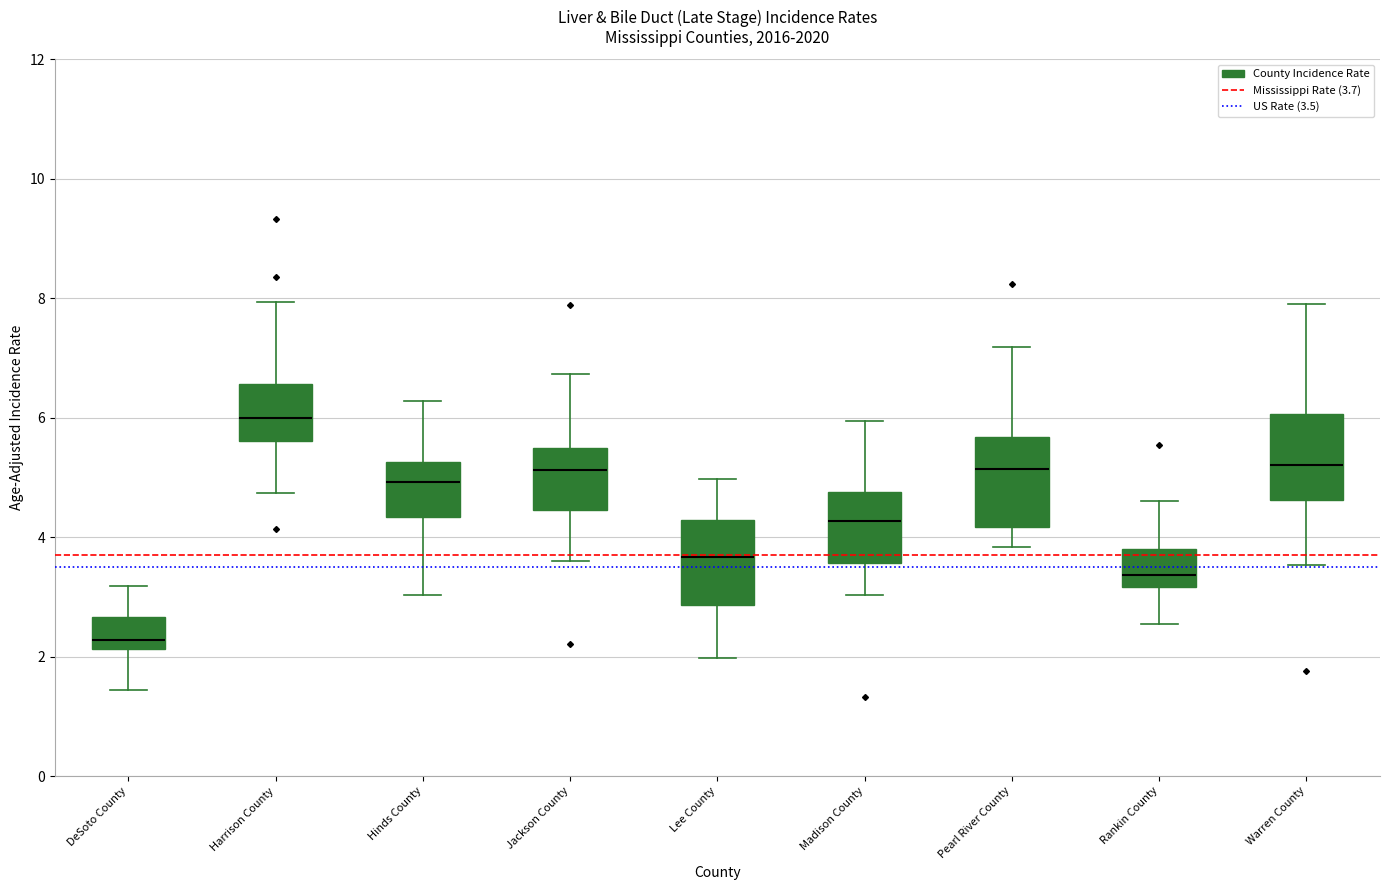

Reading left to right, read every box against the y-axis: the position of its median line, the range the box covers, and the ends of its whiskers. The values are not printed on the chart, so give them approximately, as read against the axis.

DeSoto County: median 2.2 (just above the box's lower edge), box 2.2 to 2.6, whiskers 1.4 to 3.2
Harrison County: median 6.0, box 5.6 to 6.6, whiskers 4.8 to 8.0
Hinds County: median 5.0, box 4.4 to 5.2, whiskers 3.0 to 6.2
Jackson County: median 5.2, box 4.4 to 5.4, whiskers 3.6 to 6.8
Lee County: median 3.6, box 2.8 to 4.2, whiskers 2.0 to 5.0
Madison County: median 4.2, box 3.6 to 4.8, whiskers 3.0 to 6.0
Pearl River County: median 5.2, box 4.2 to 5.6, whiskers 3.8 to 7.2
Rankin County: median 3.4, box 3.2 to 3.8, whiskers 2.6 to 4.6
Warren County: median 5.2, box 4.6 to 6.0, whiskers 3.6 to 8.0